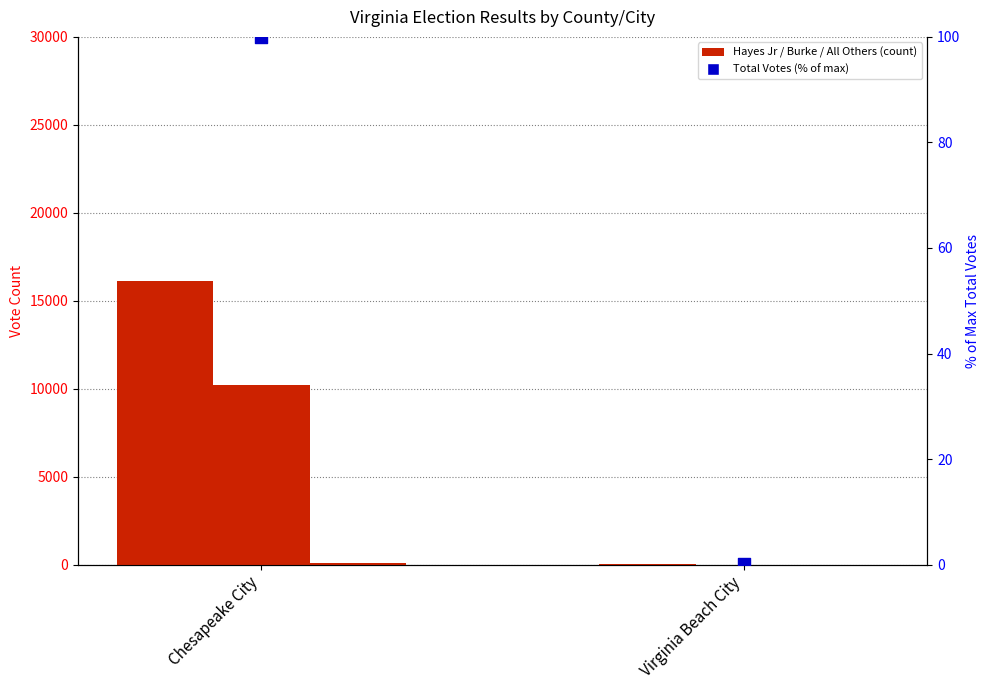

Which series reaches the maximum Y coordinate?

Clifton Eugene Hayes, Jr (Dem)